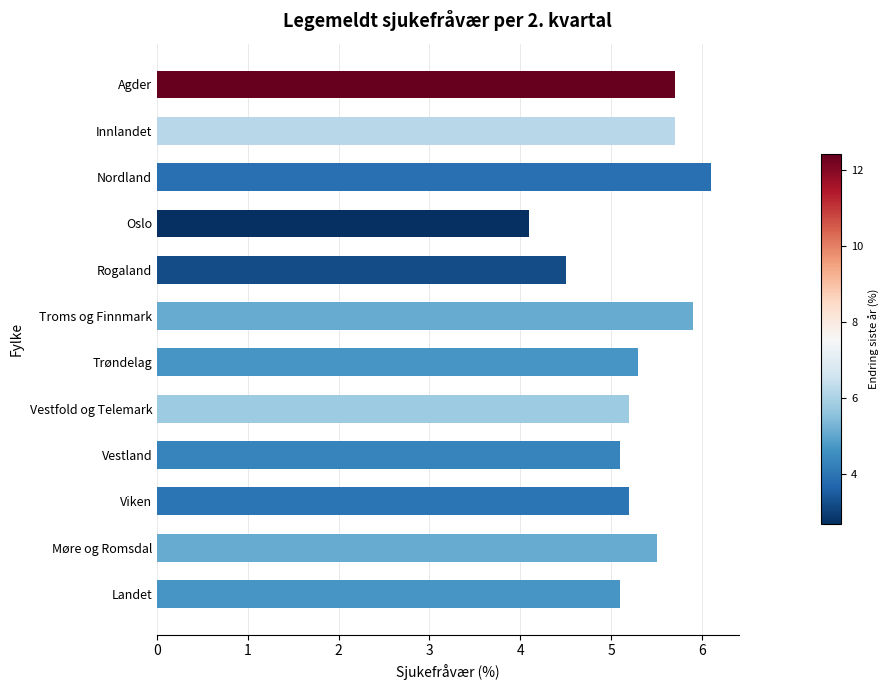

Which category has the lowest value across all series?

Oslo